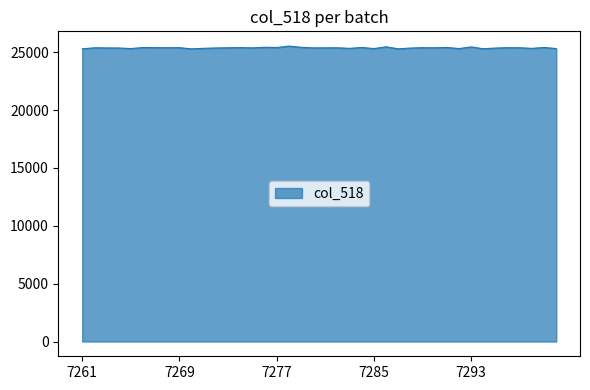

What is the greatest value displayed?

25523